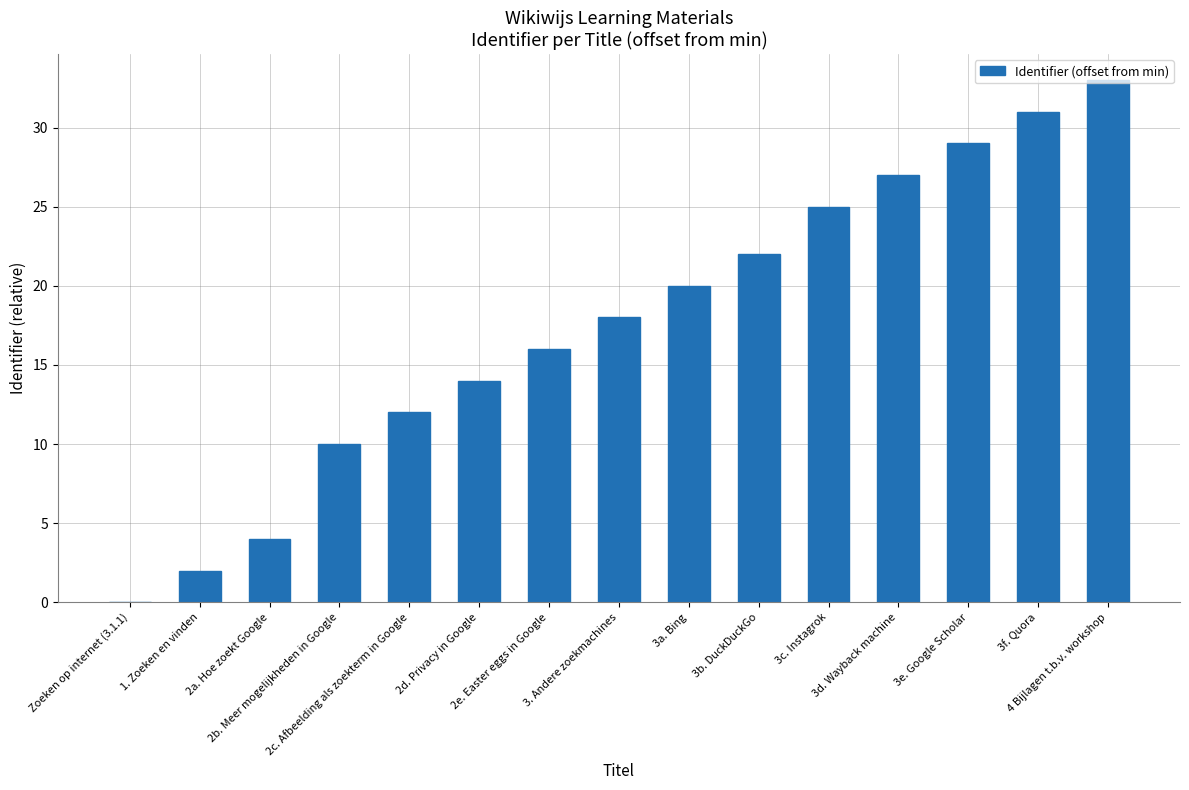

Is it true that the value at 3f. Quora is 31?

True